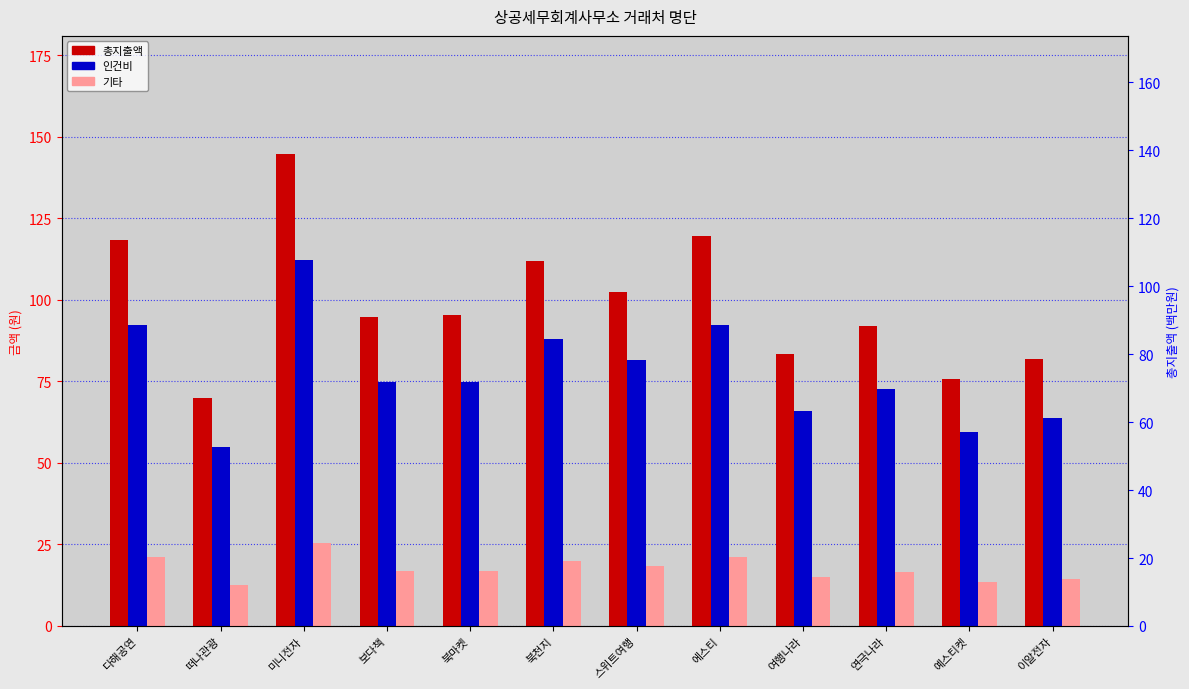

Where does the 기타 series first go above 17?

다해공연